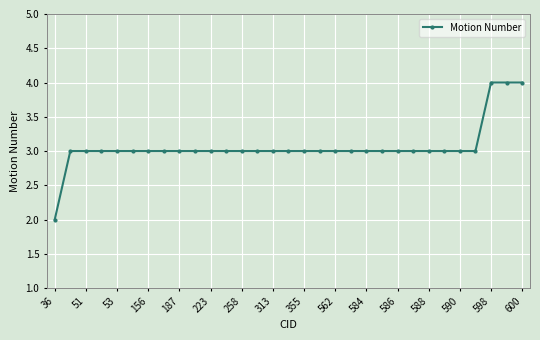

What is the maximum value shown in the chart?

4